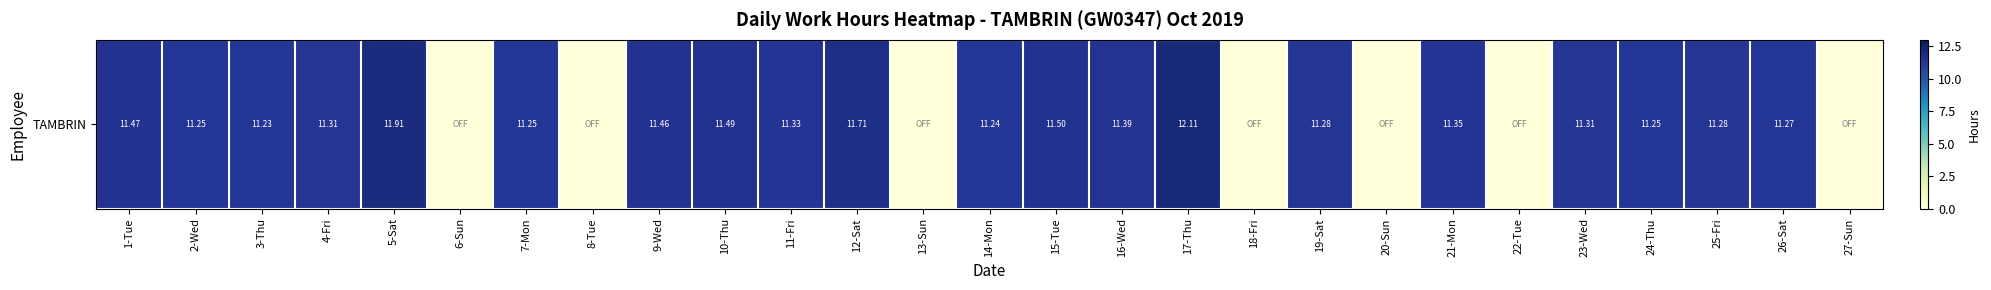

Rank the categories by value from highest to lowest.

17-Thu, 5-Sat, 12-Sat, 15-Tue, 10-Thu, 1-Tue, 9-Wed, 16-Wed, 21-Mon, 11-Fri, 4-Fri, 23-Wed, 19-Sat, 25-Fri, 26-Sat, 2-Wed, 7-Mon, 24-Thu, 14-Mon, 3-Thu, 6-Sun, 8-Tue, 13-Sun, 18-Fri, 20-Sun, 22-Tue, 27-Sun